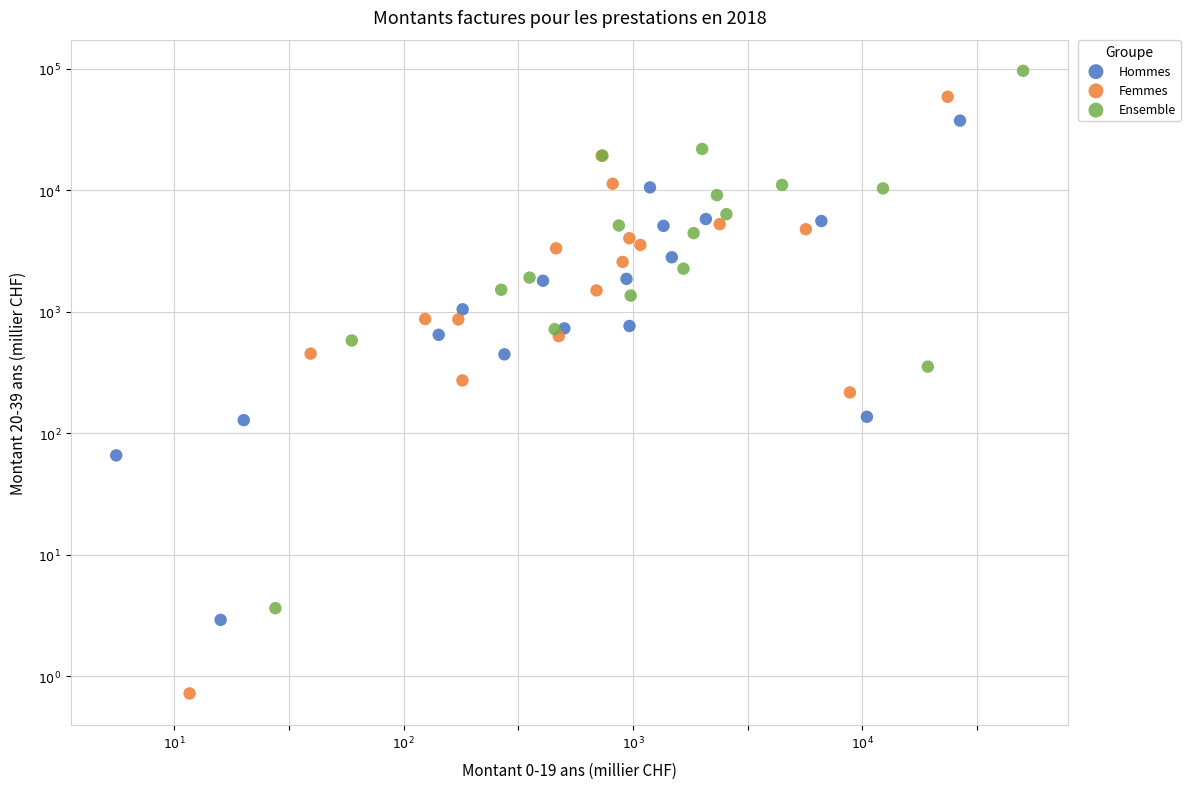

What are all the series names shown in the legend?

Hommes, Femmes, Ensemble